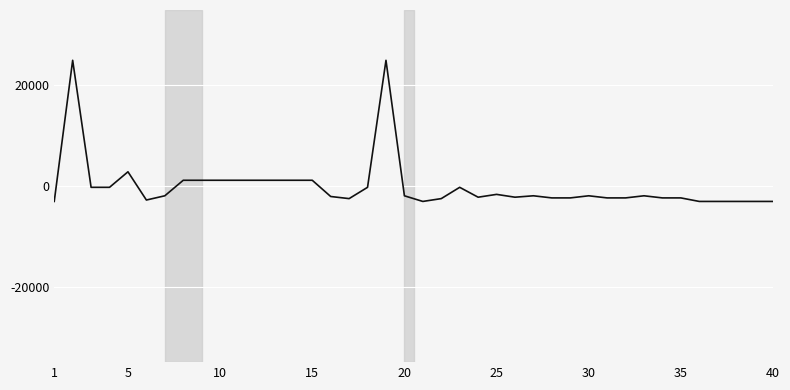

What is the maximum value shown in the chart?

25000.0